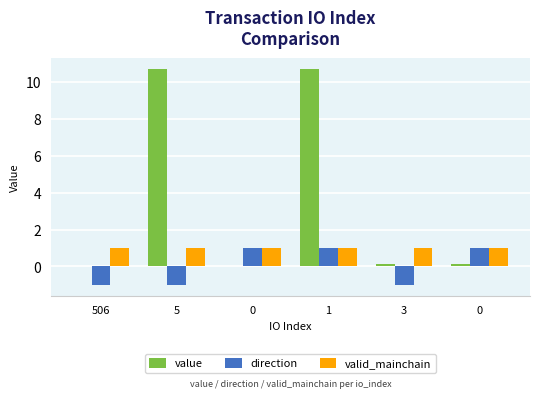

Is it true that valid_mainchain equals 1.0 at 0?

True